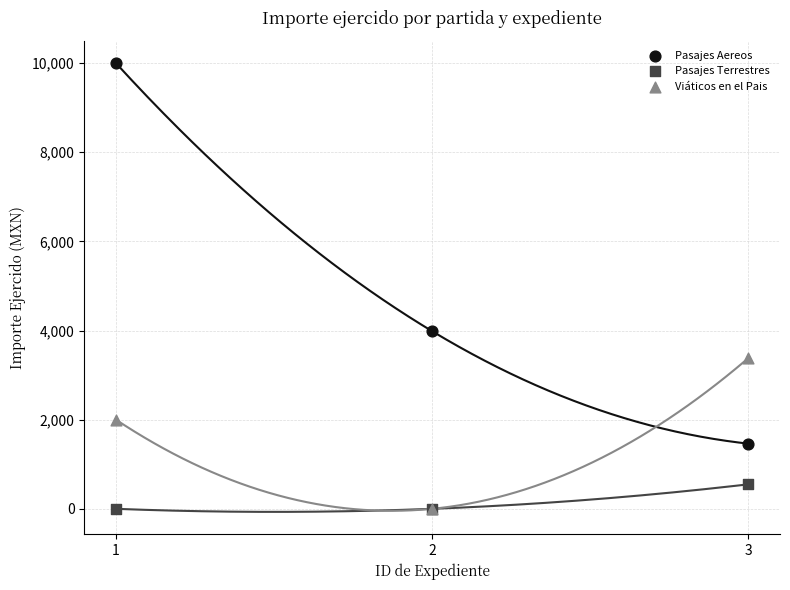

Across all series, what Y value is closest to 5000?

3985.0